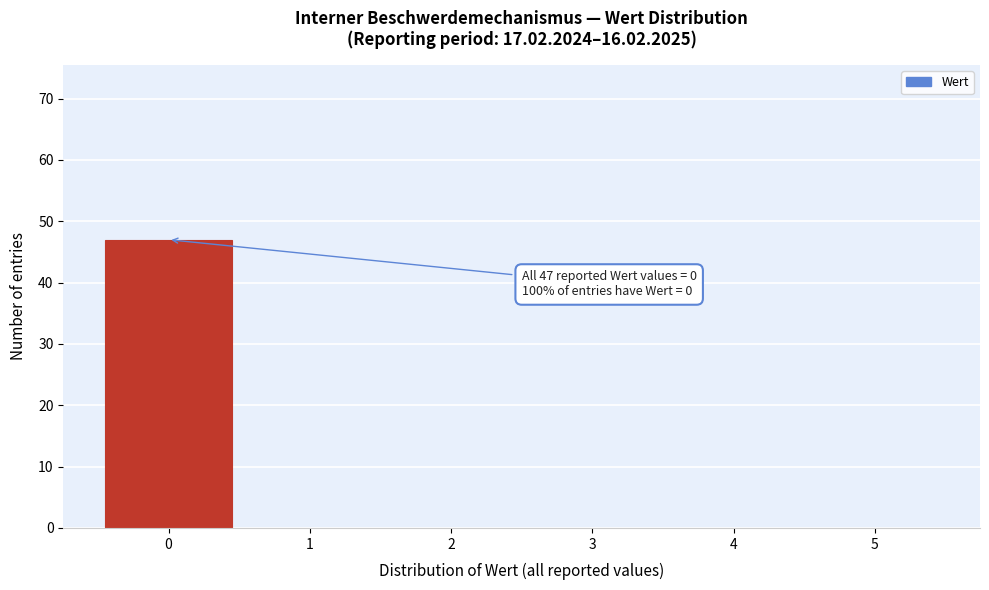

Which range on the x-axis has the tallest bar?

-0.5 to 0.5